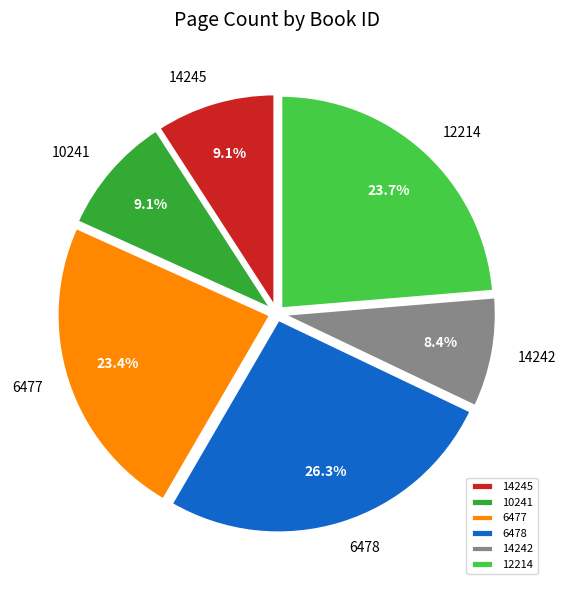

Which slice is the smallest?

14242